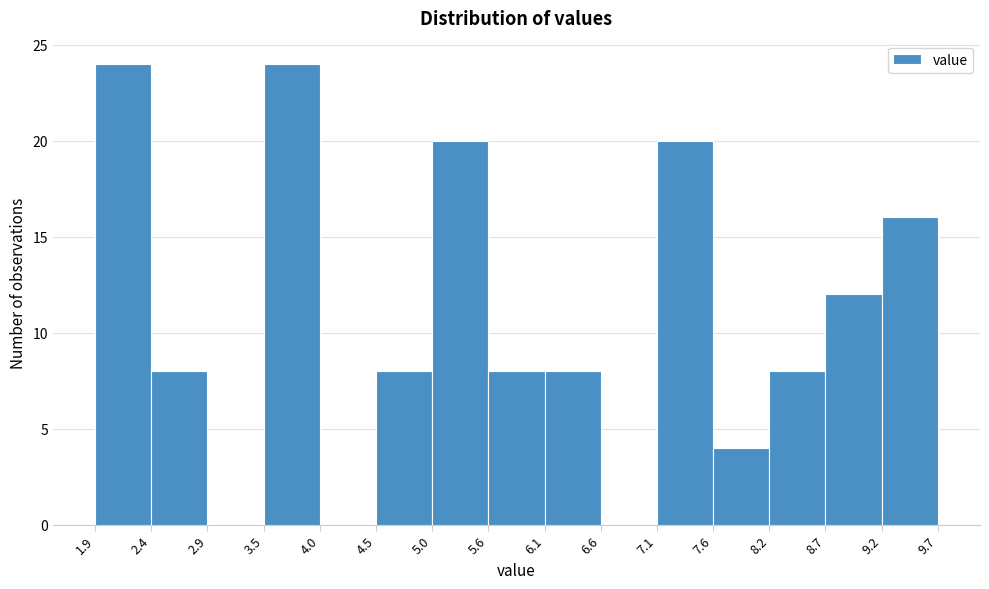

Reading left to right, transcribe this chart: for each bar, give the range it covers on the x-axis and its height. The values are not printed on the chart, so give them approximately, as read against the axis.

1.9 to 2.4: 24
2.4 to 2.9: 8
2.9 to 3.5: 0
3.5 to 4.0: 24
4.0 to 4.5: 0
4.5 to 5.0: 8
5.0 to 5.6: 20
5.6 to 6.1: 8
6.1 to 6.6: 8
6.6 to 7.1: 0
7.1 to 7.6: 20
7.6 to 8.2: 4
8.2 to 8.7: 8
8.7 to 9.2: 12
9.2 to 9.7: 16